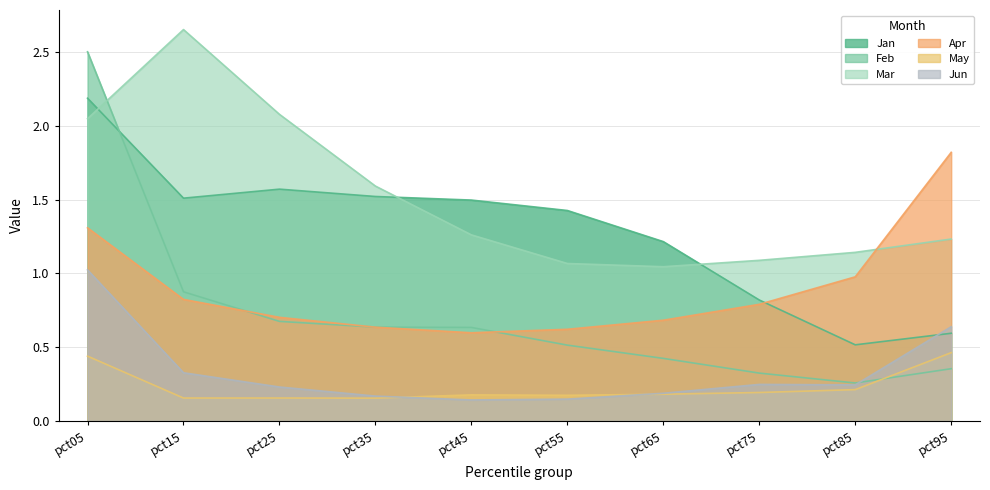

Which has a higher value, pct95 or pct65?

pct65